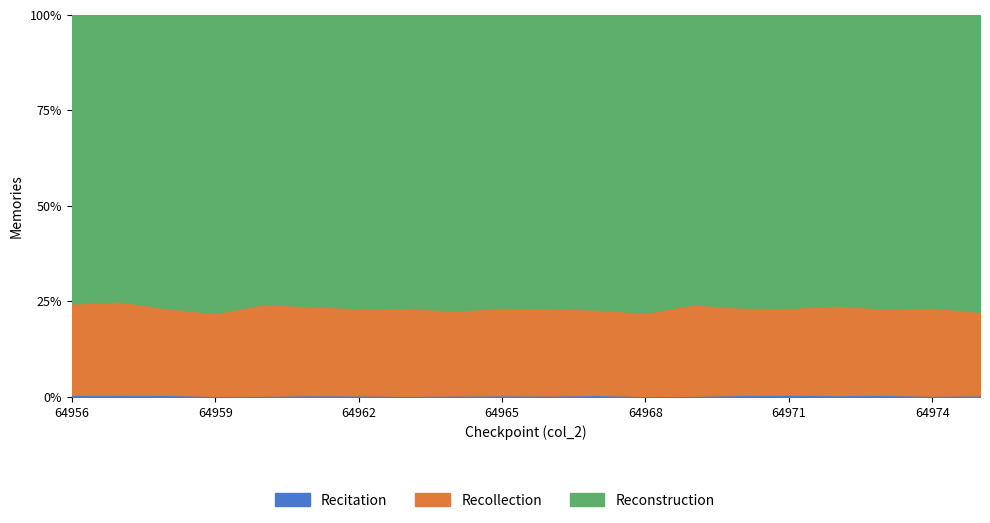

Reading right to left, list all the values displayed in this chart.

Recitation: 23	17	29	26	31	28	16	14	28	20	23	20	16	22	24	17	15	29	30	29
Recollection: 1154	1197	1167	1228	1192	1191	1235	1137	1154	1179	1186	1151	1183	1183	1195	1238	1104	1192	1316	1258
Reconstruction: 4106	3970	3975	3980	4024	3991	3905	4074	3983	3954	3960	4006	3948	3983	3903	3914	3975	4035	4035	3970